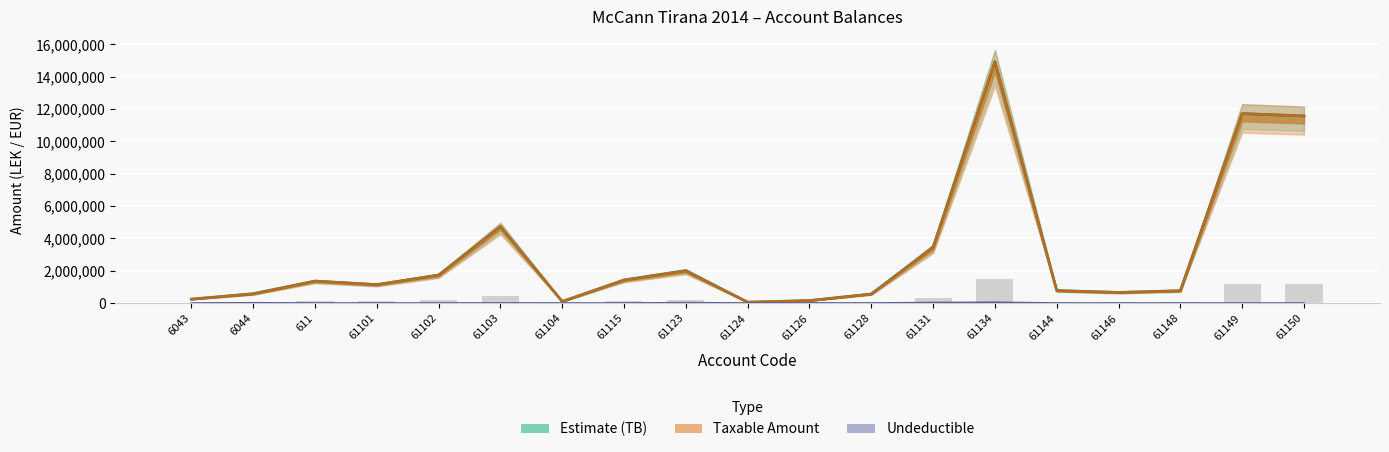

Which series changed the most between 61123 and 61124?

TB